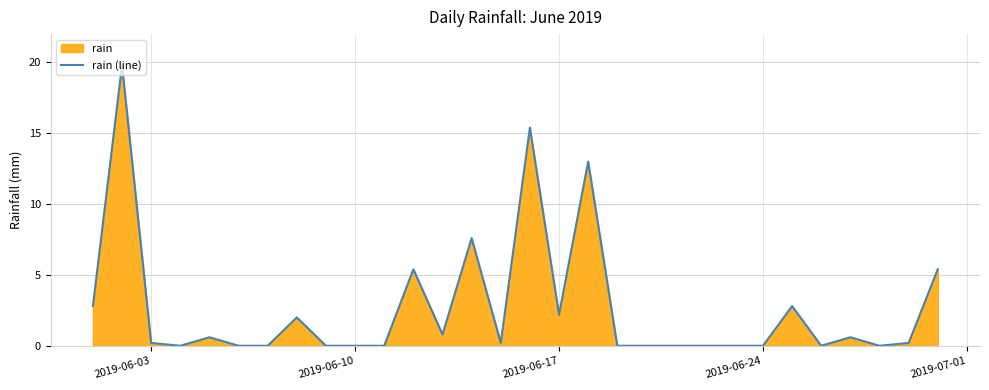

What is the sum of all values?

79.0